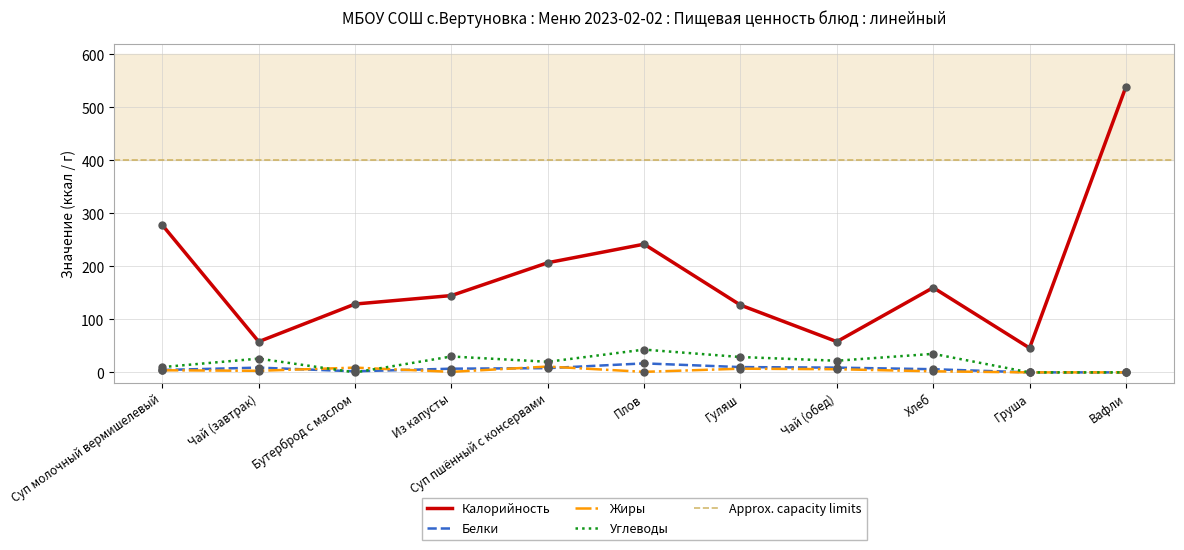

Which series has the largest total across all categories?

Калорийность